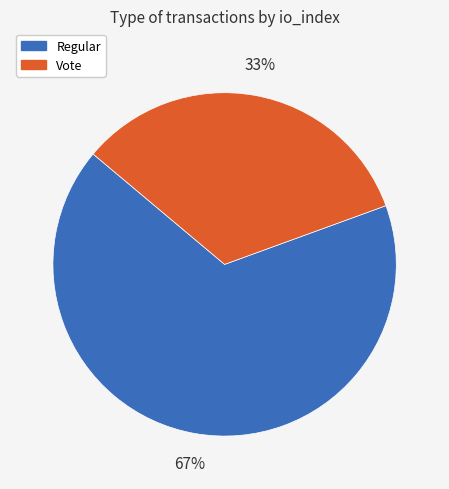

To the nearest percent, what is the average slice percentage?

50%